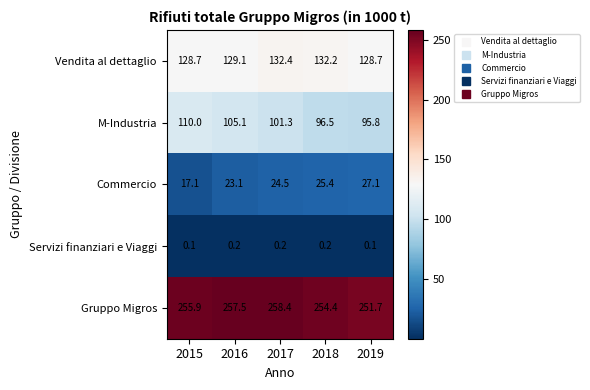

Count the number of data series in this chart.

5